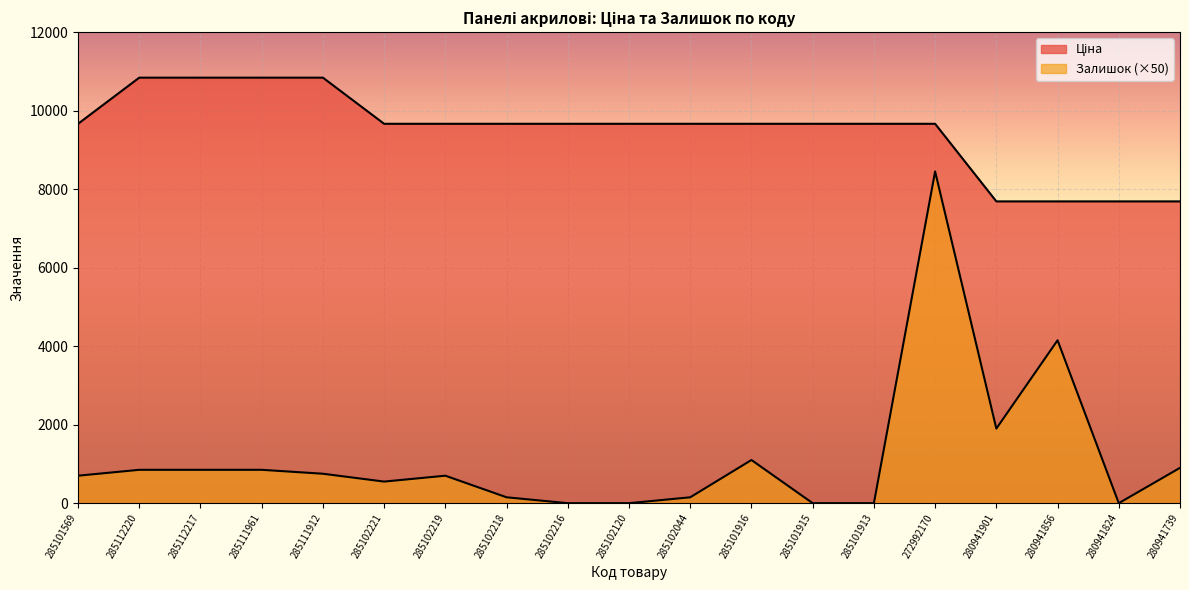

True or false: Ціна and Залишок intersect in this chart.

False